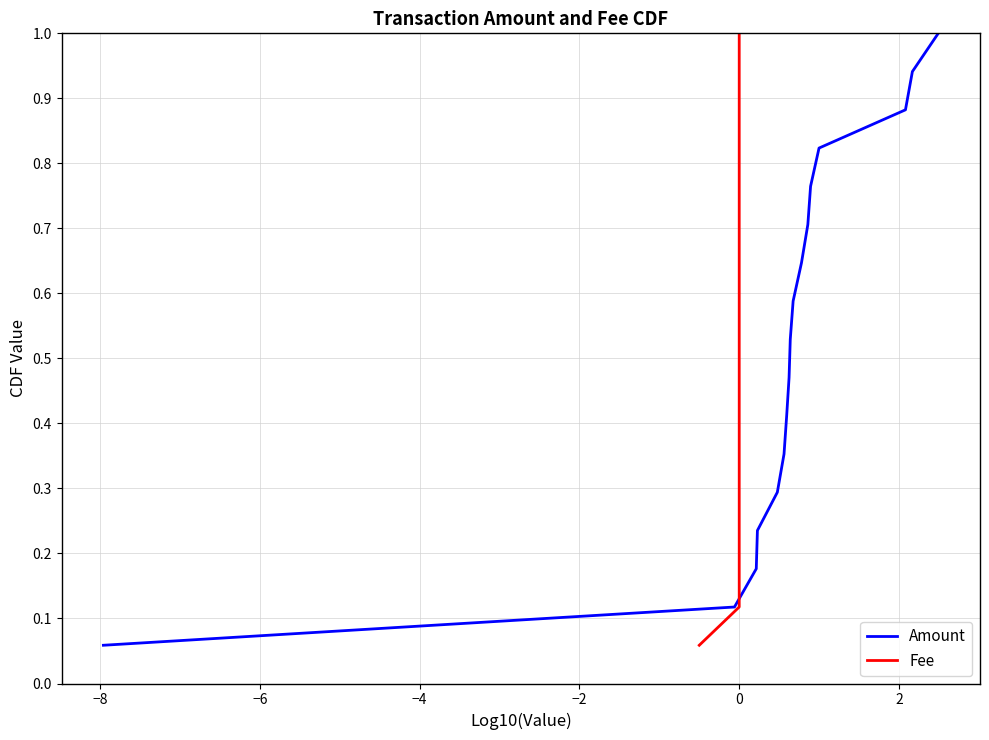

How many lines are shown in the chart?

2